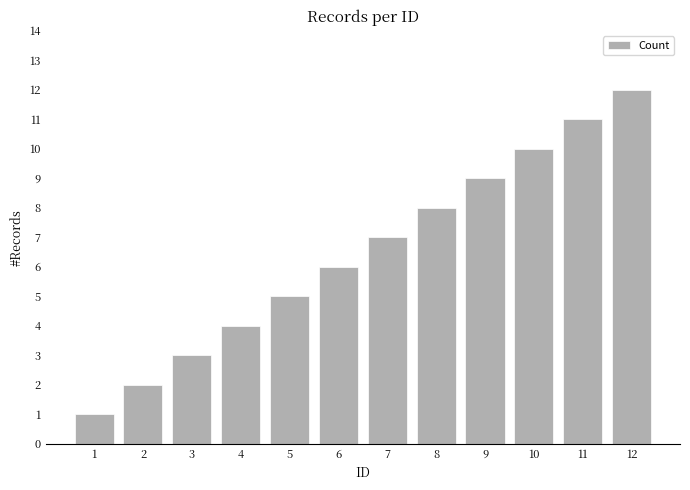

At which category does the chart reach its minimum across all series?

1